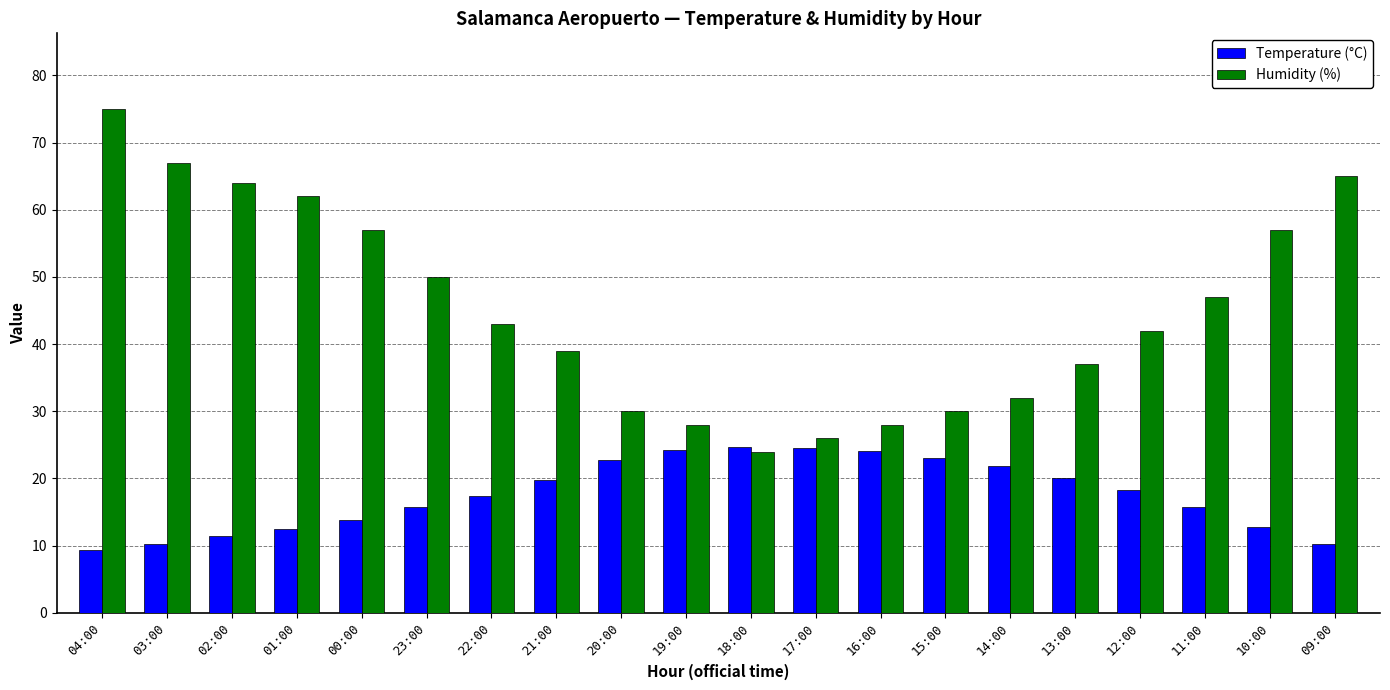

What is the minimum value shown in the chart?

9.3